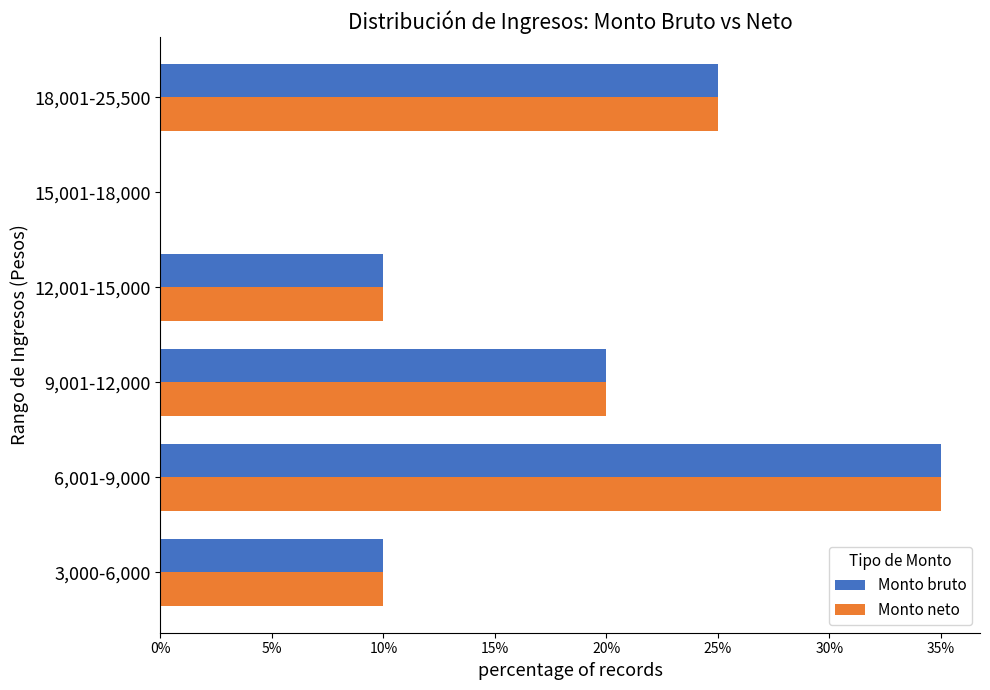

At which category does the chart reach its peak across all series?

6,001-9,000